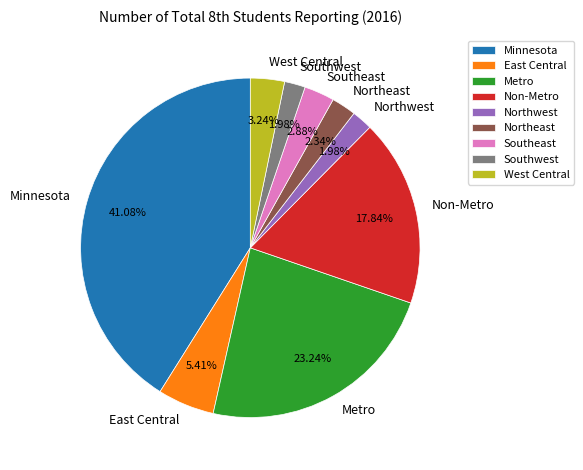

Which category has the biggest portion of the pie?

Minnesota